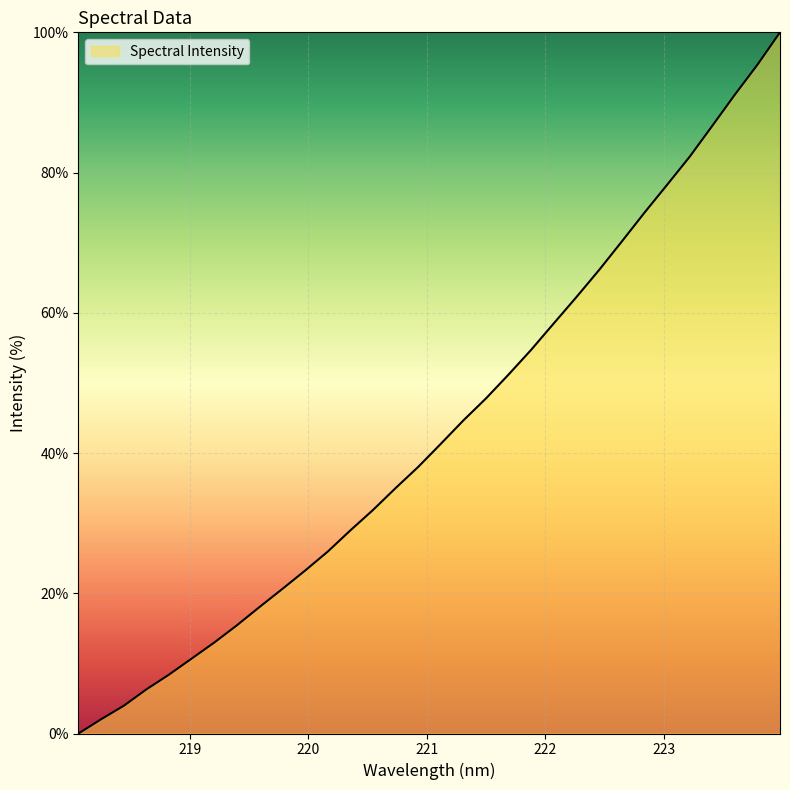

What is the greatest value displayed?

100.0